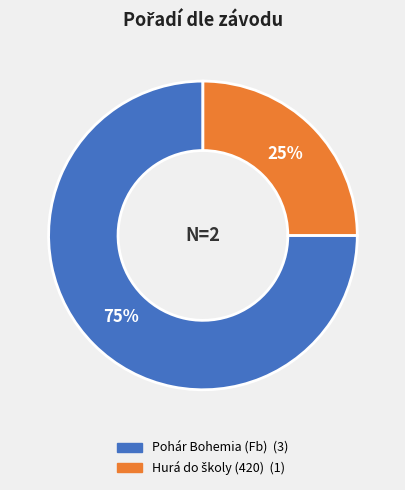

Which slice is the largest?

Pohár Bohemia (Fb) (3)